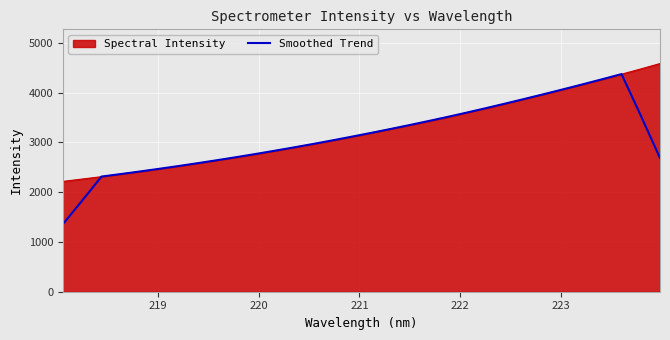

Rank the series by their maximum value, from lowest to highest.

Smoothed Trend, Spectral Intensity